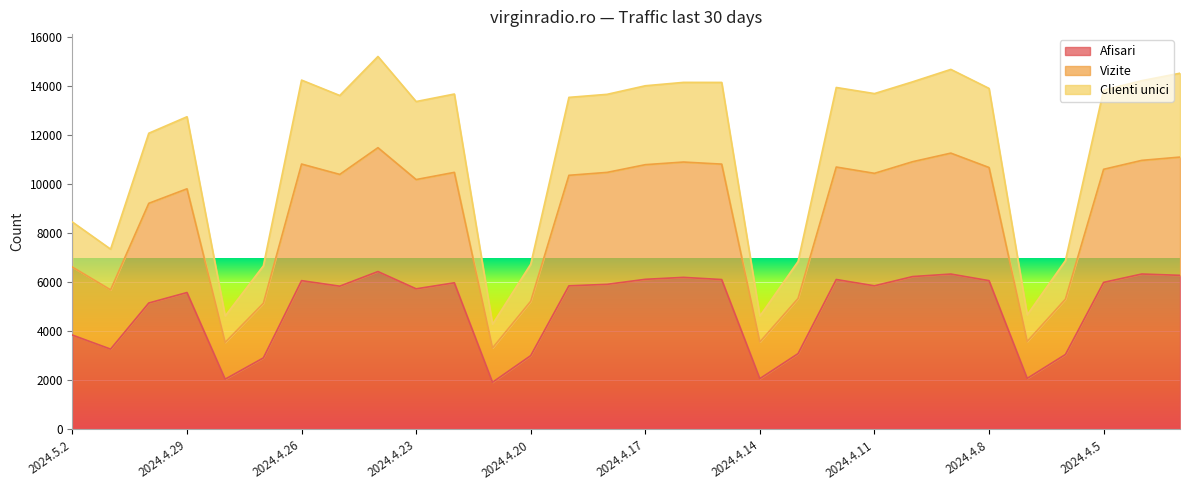

What is the difference between the maximum and minimum values in the Afisari series?

4512